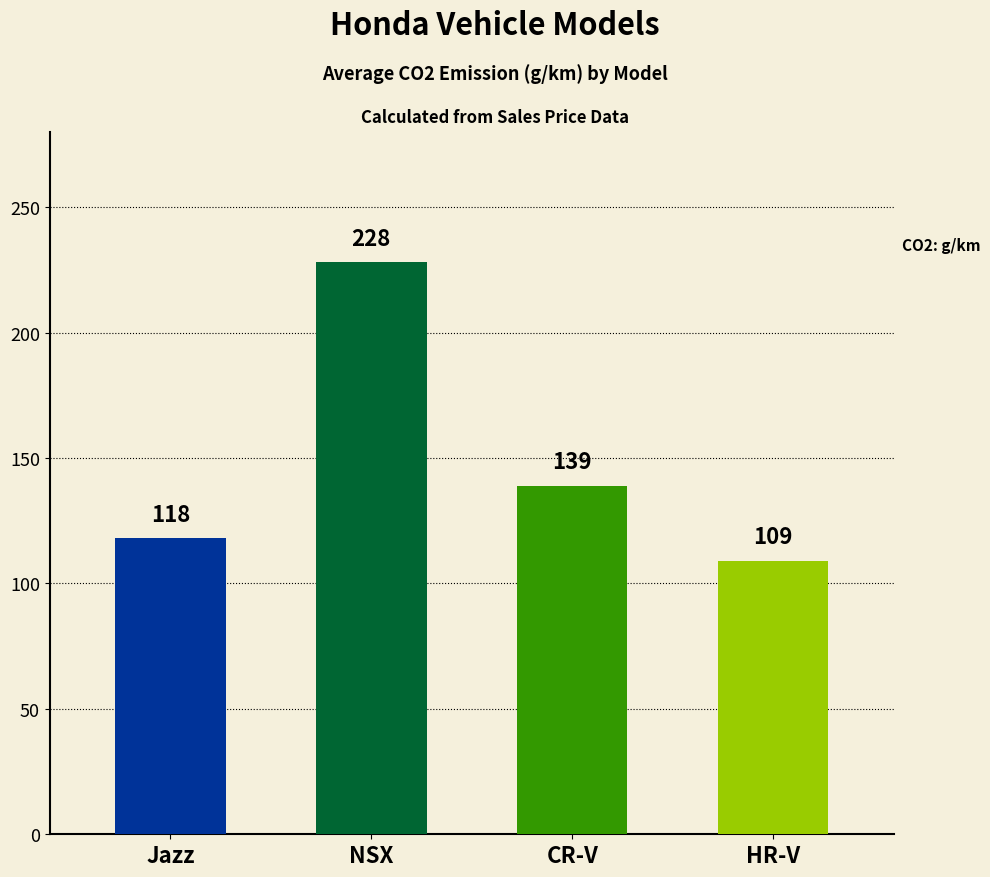

List the labels in order of value, smallest first.

HR-V, Jazz, CR-V, NSX